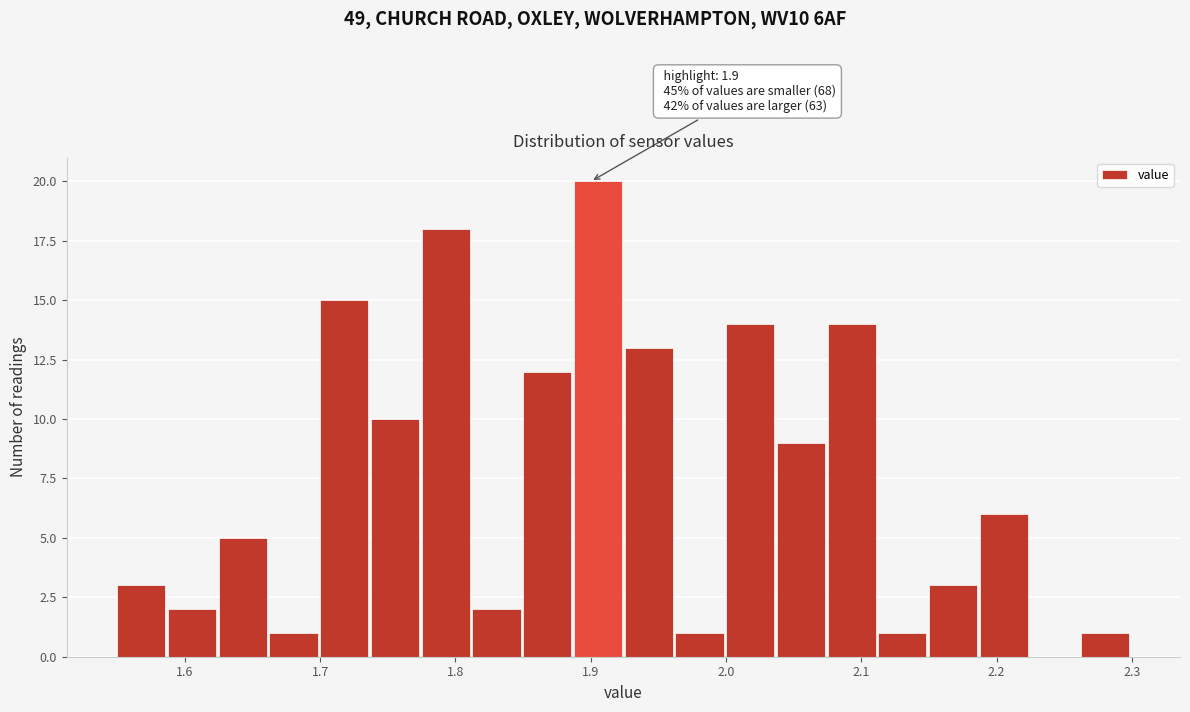

Read against the x-axis, roughly where is the centre of the tallest bar?

1.91